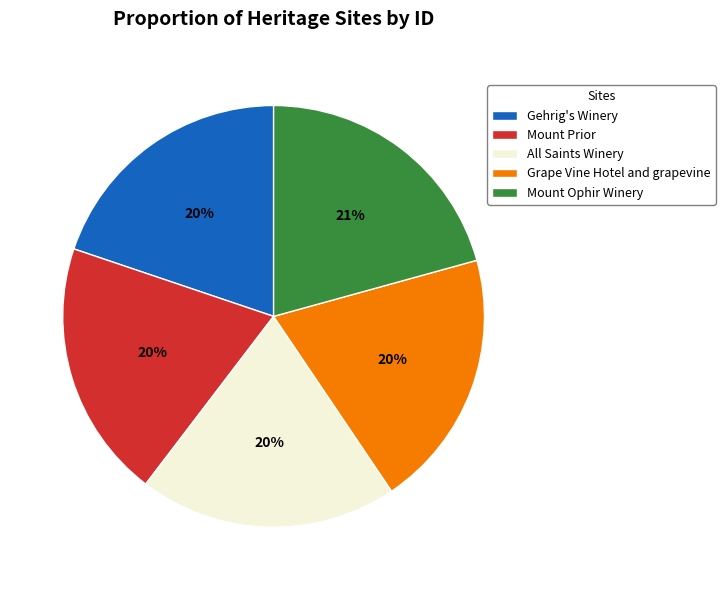

Does Gehrig's Winery represent more than half of the total?

No